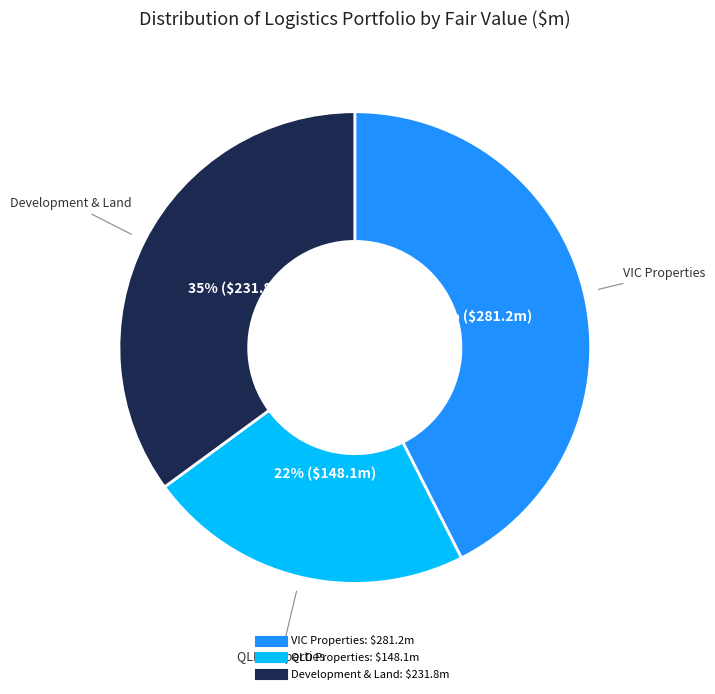

How many slices are in this pie chart?

3